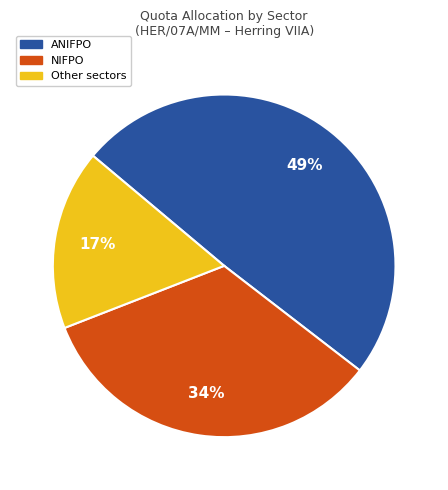

What is the ratio of the value at NIFPO to the value at Other sectors?

2.0